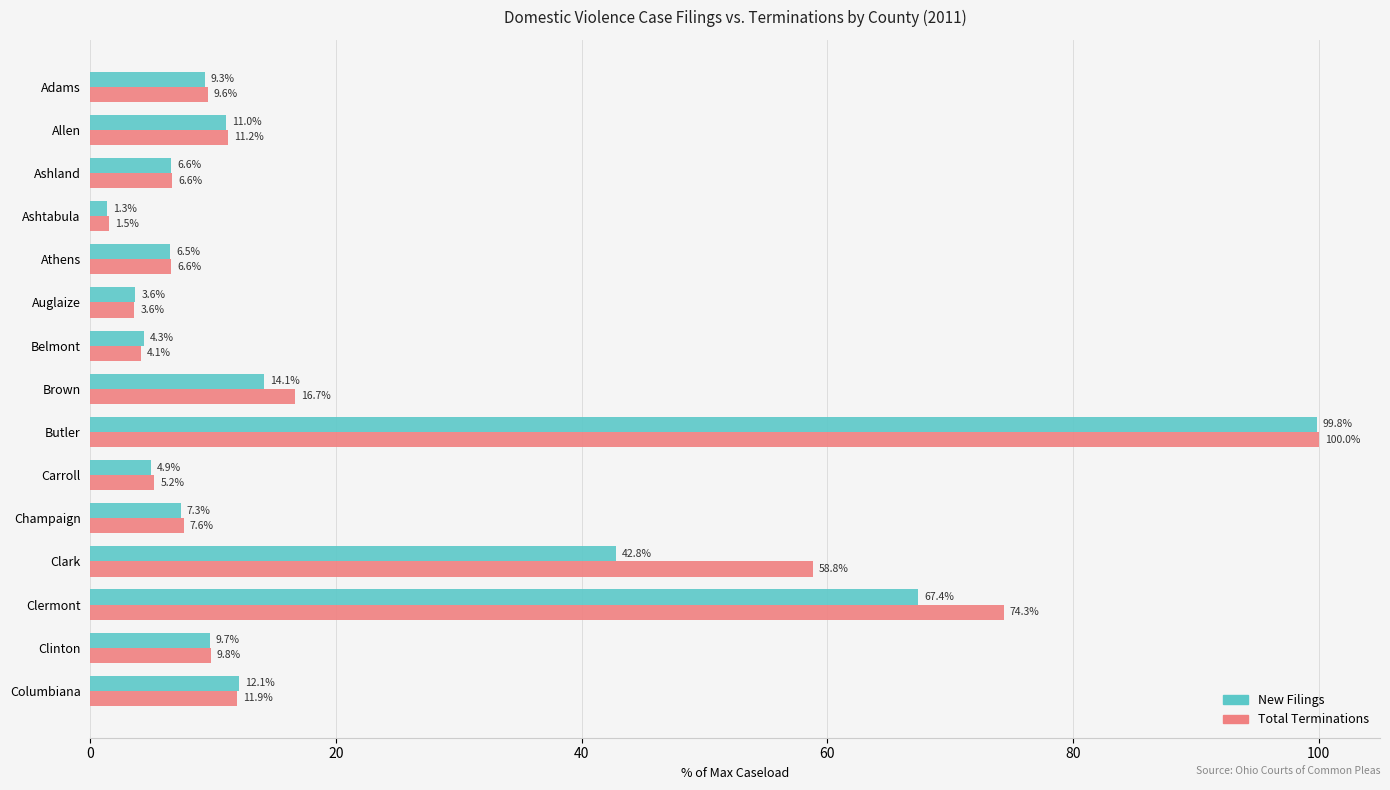

List the series in order of their peak value, highest first.

Total Terminations, New Filings